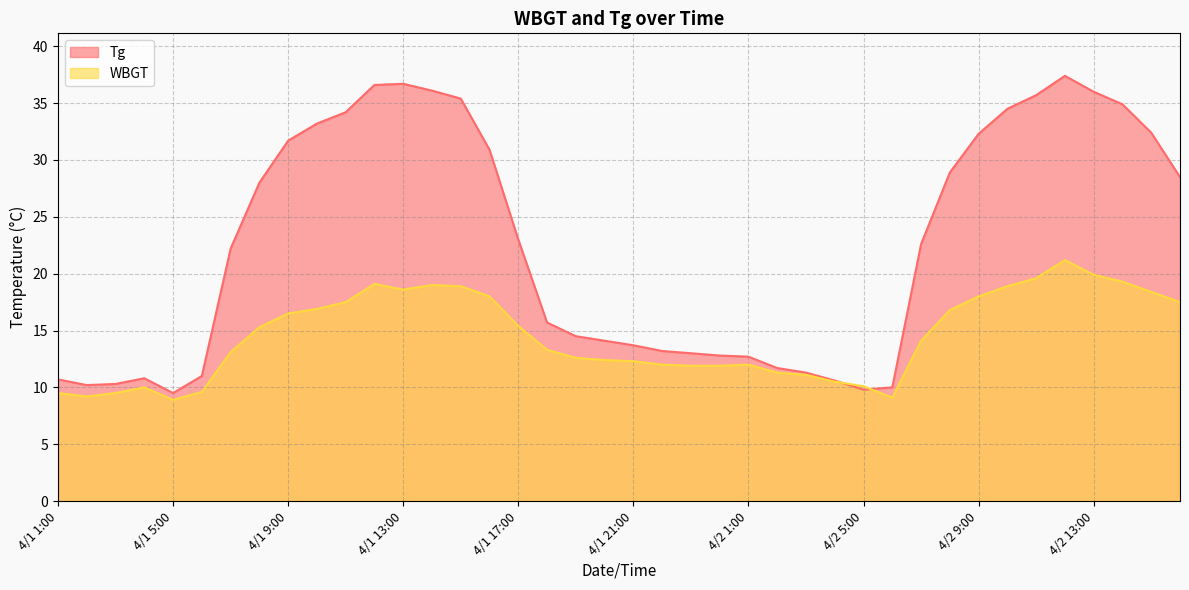

What is the value of the WBGT point at the 16th from the left?

18.0